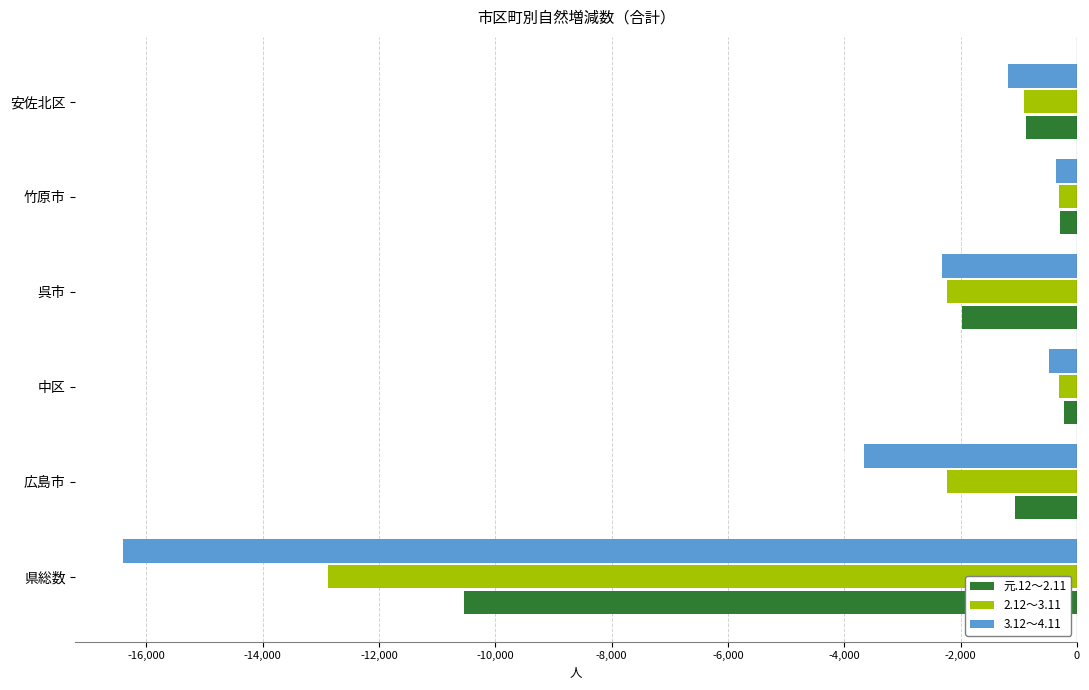

Which series has the widest spread of values?

3.12～4.11